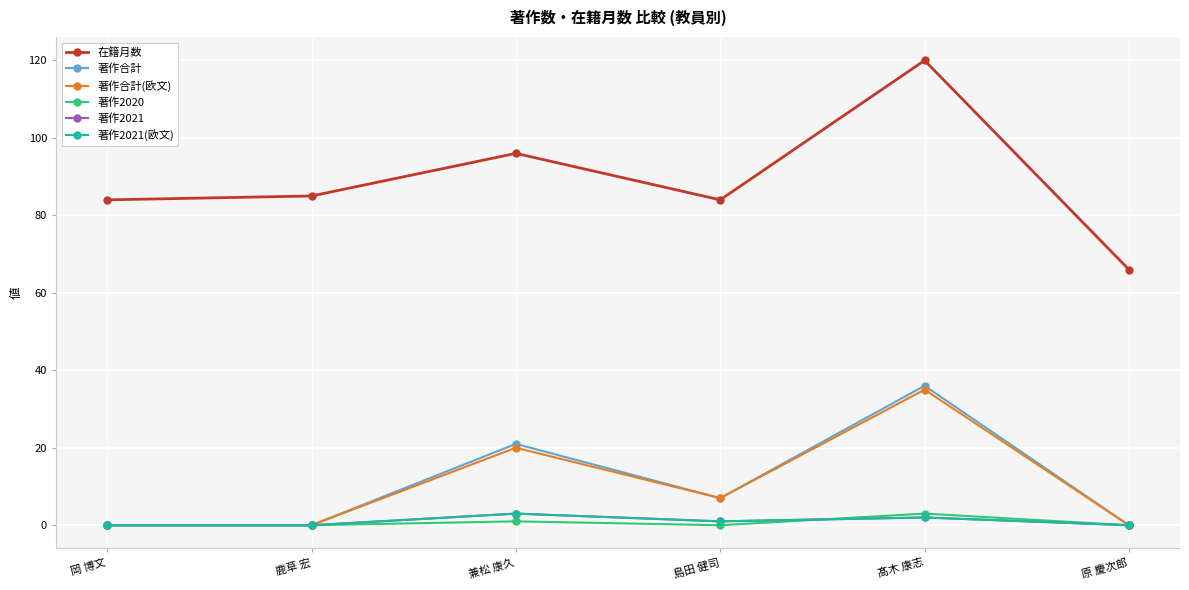

The value of 著作合計 at 鹿草 宏 is -18. True or false?

False